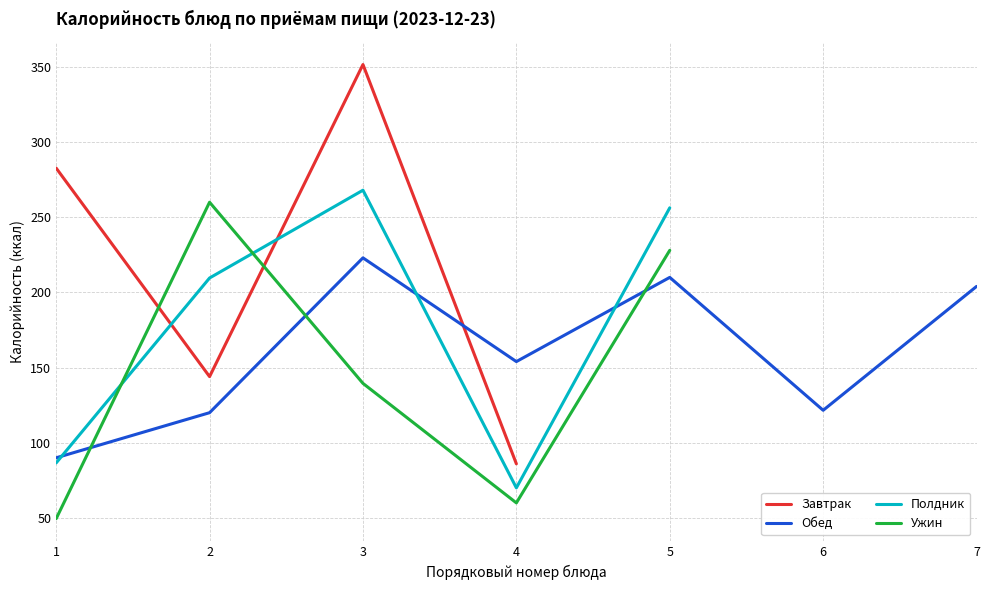

What is the difference between the maximum and minimum values in the Полдник series?

198.0